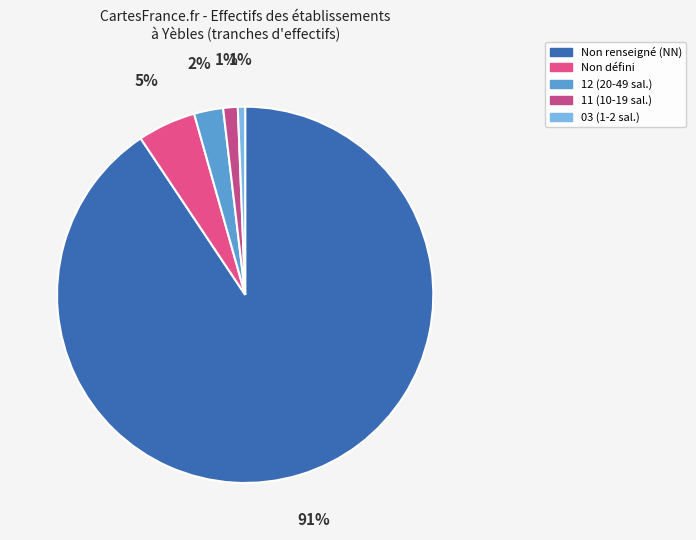

How many segments does this pie chart have?

5